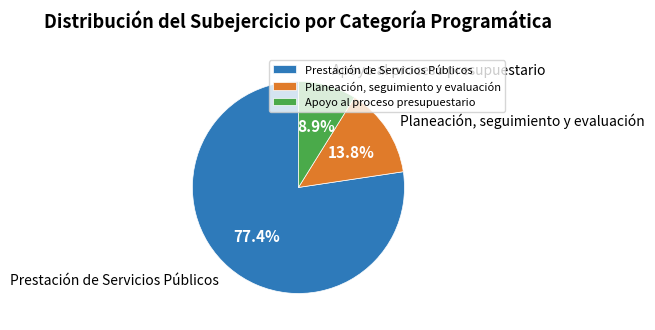

The Prestación de Servicios Públicos slice represents 71% of the pie. True or false?

False